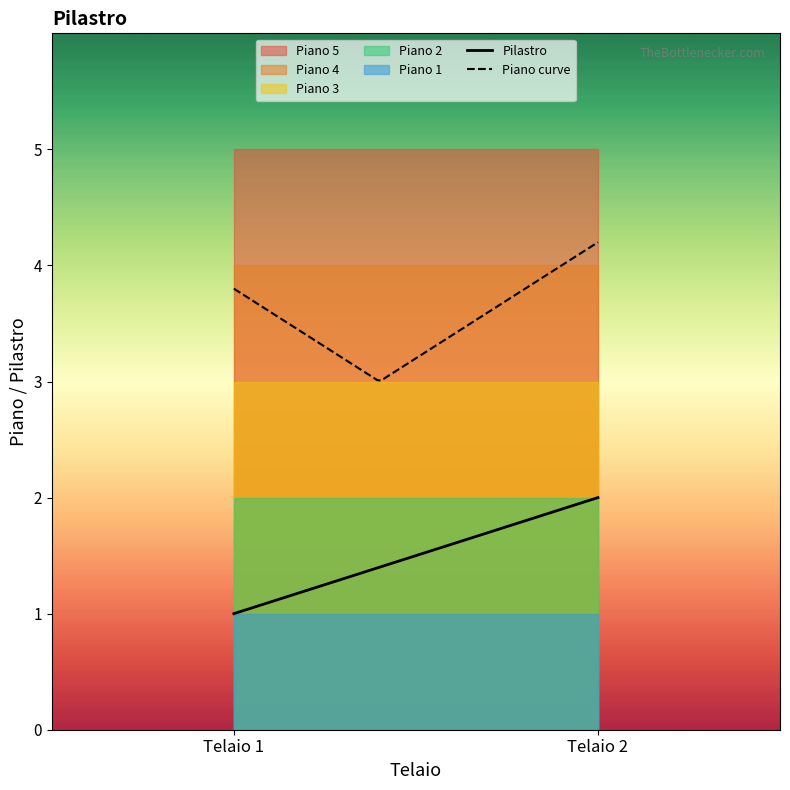

What is the lowest value of the Piano curve series?

3.0